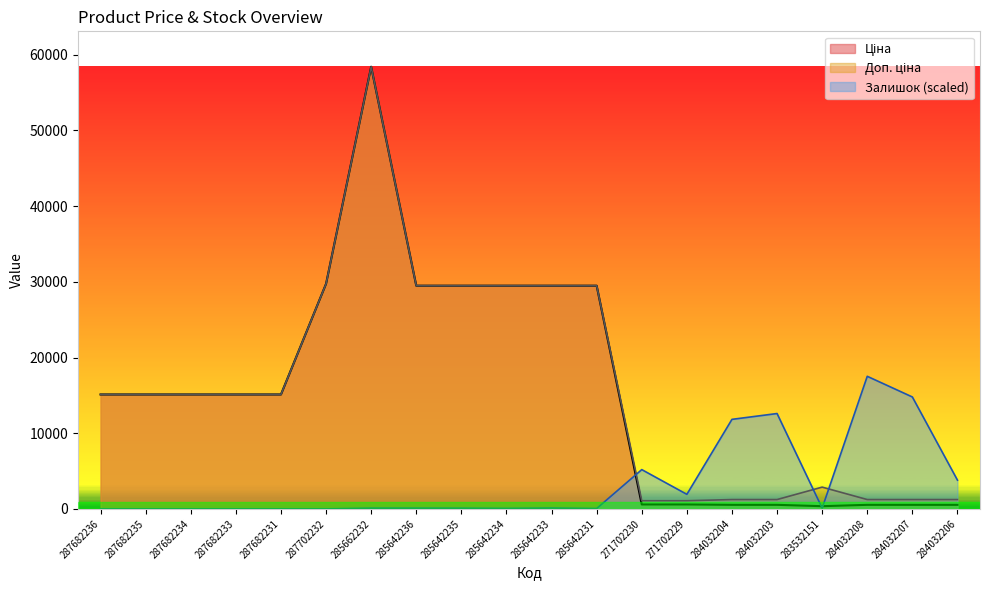

At how many categories does at least one series exceed 22379?

7